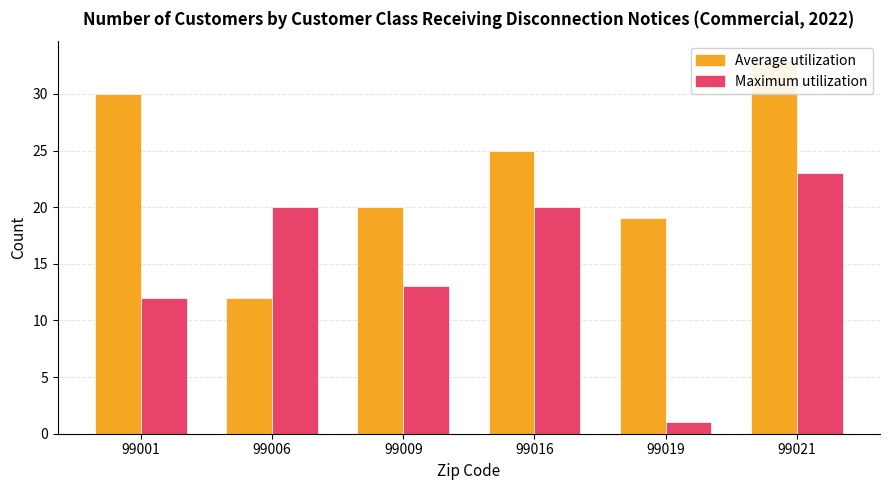

Which category has the lowest value in the Maximum utilization series?

99019